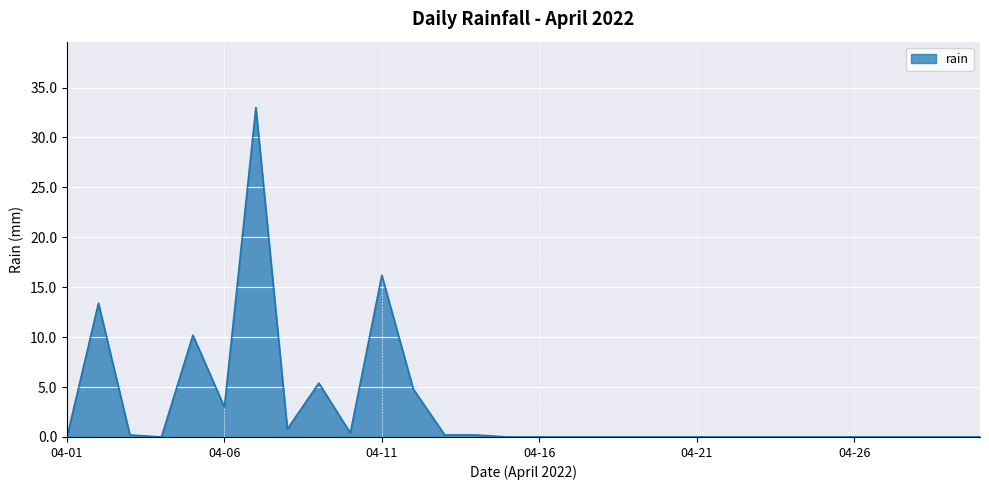

What is the greatest value displayed?

33.0